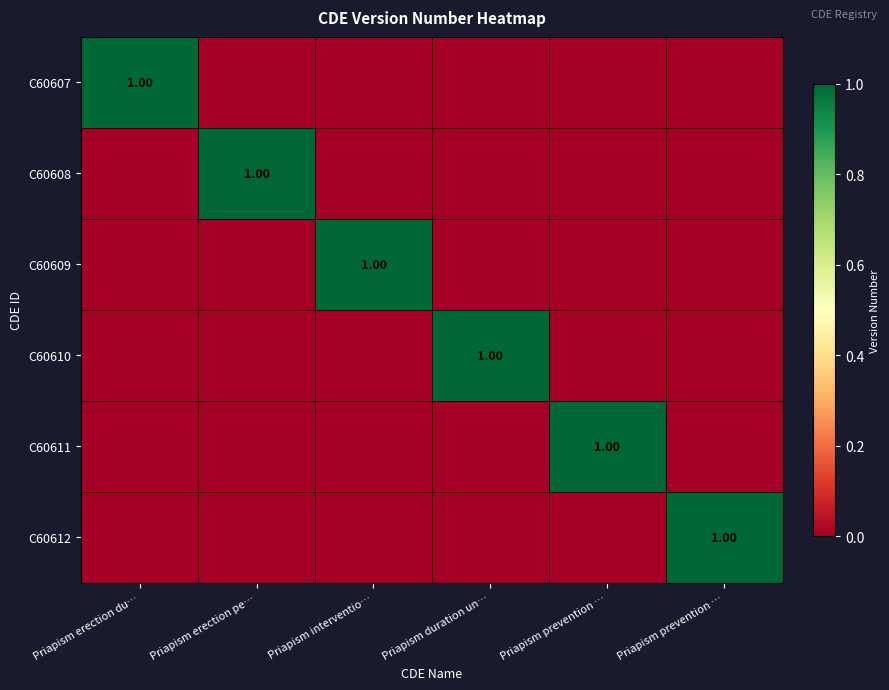

Which series has the widest spread of values?

C60607